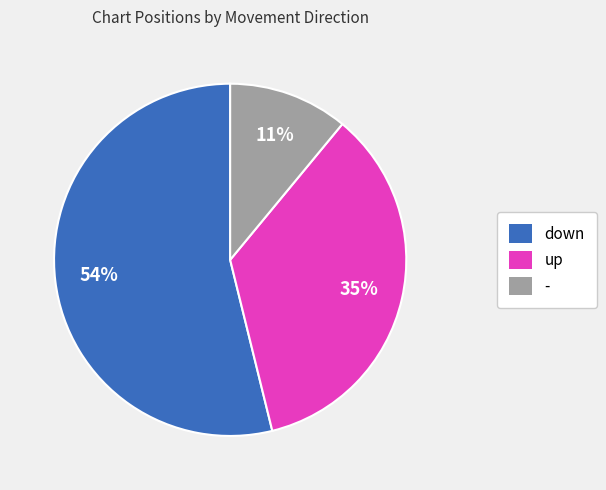

Which has a higher value, down or -?

down